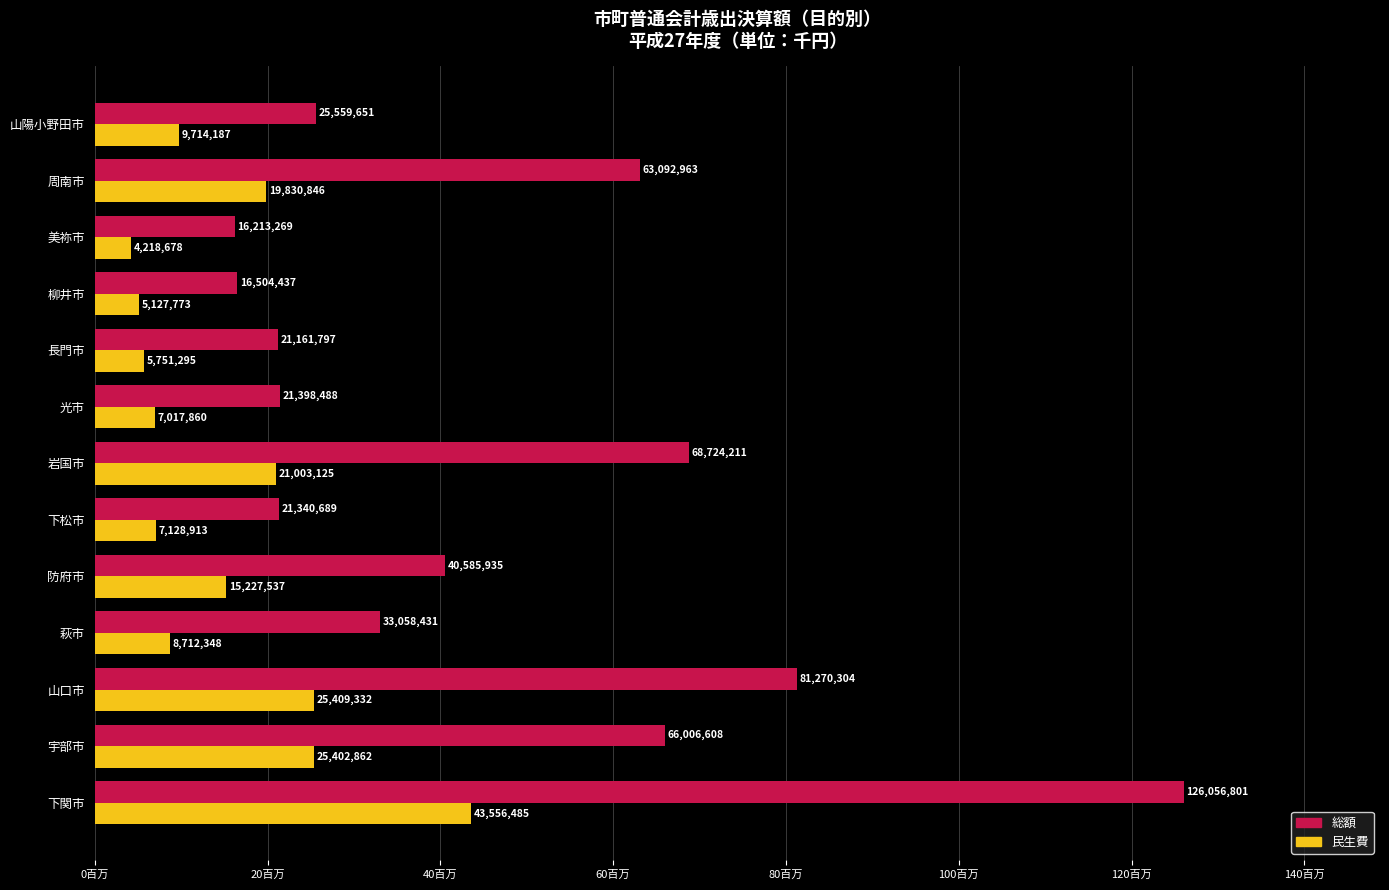

What are all the series names shown in the legend?

総額, 民生費